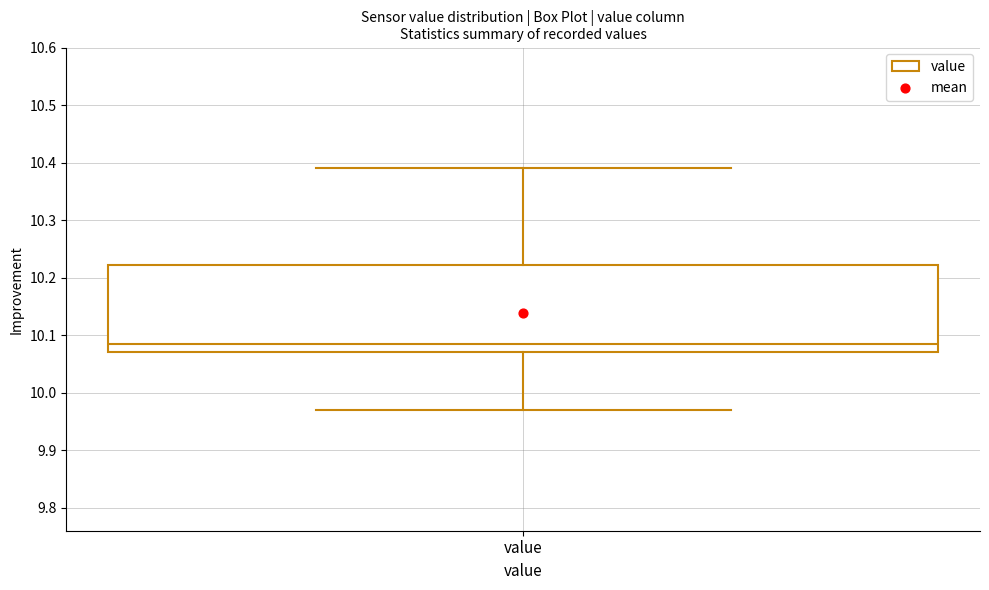

Read this box plot against the y-axis: the position of the median line, the range covered by the box, and the ends of both whiskers. The values are not printed on the chart, so give them approximately, as read against the axis.

median 10.09, box 10.07 to 10.22, whiskers 9.97 to 10.39